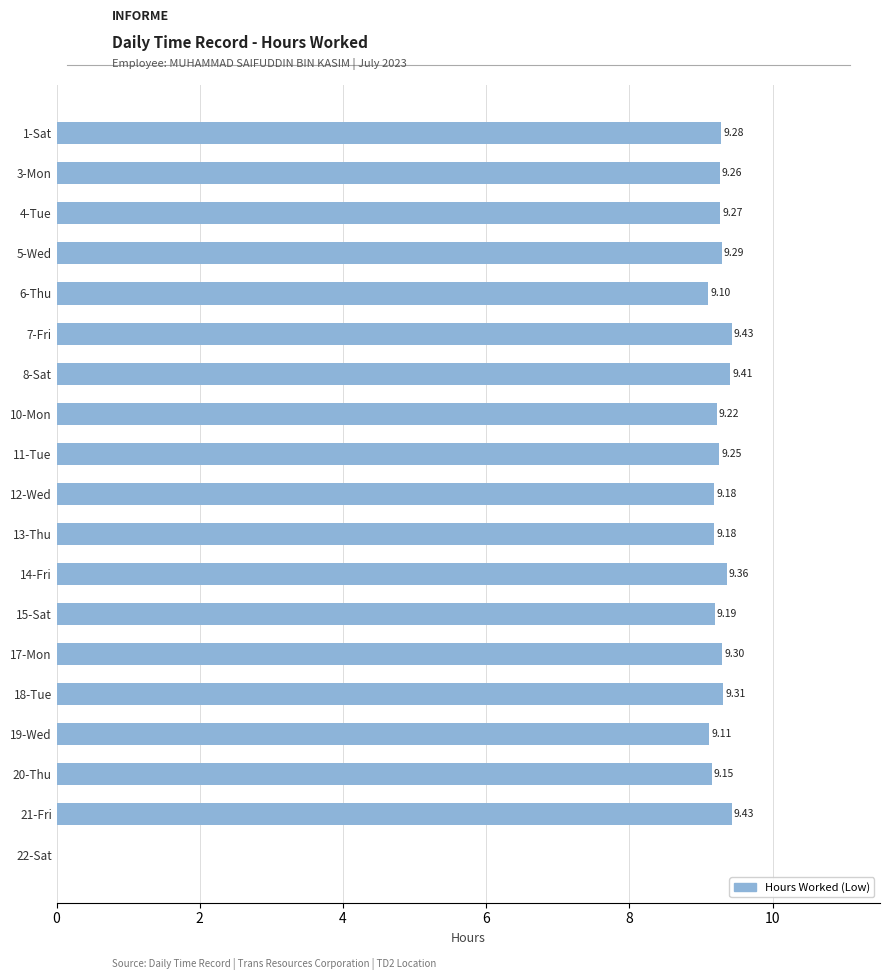

What is the average value?

8.8